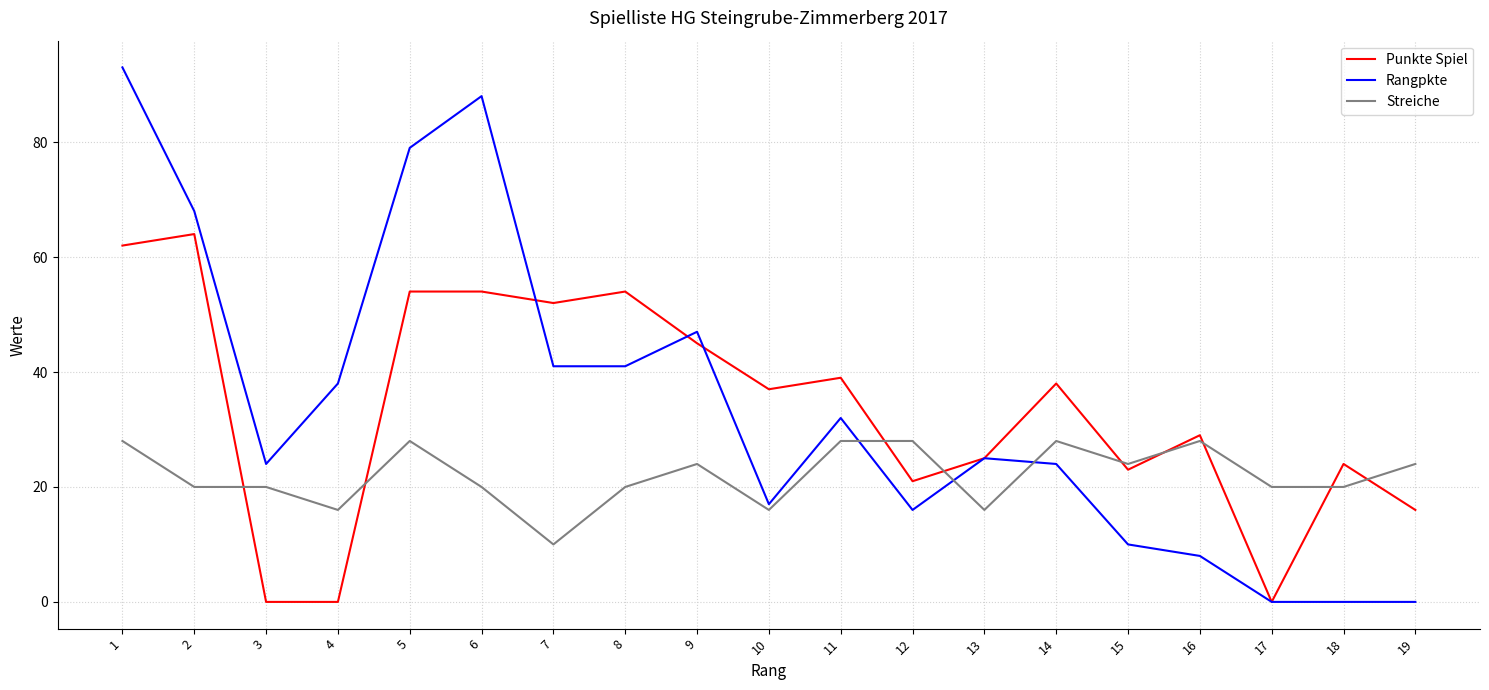

At which category is the sum across all series the highest?

1